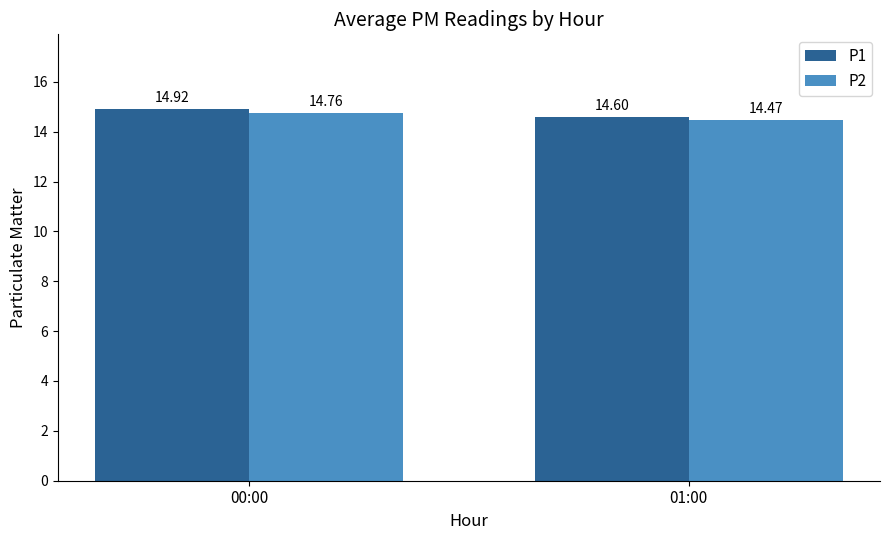

What is the sum of the P2 values at 01:00 and 00:00?

29.2